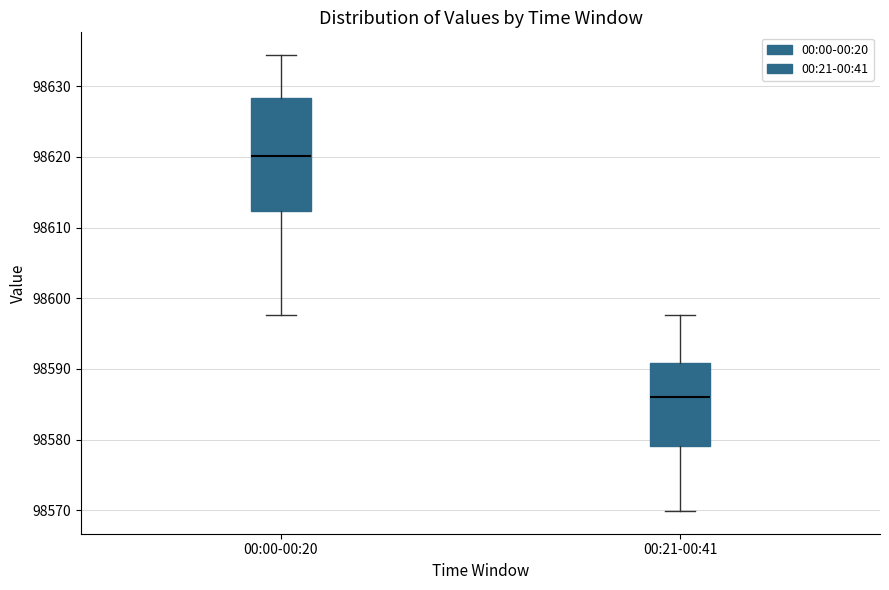

Where is the upper edge of the box for 00:21-00:41 on the y-axis? The values are not printed on the chart, so give them approximately, as read against the axis.

98591